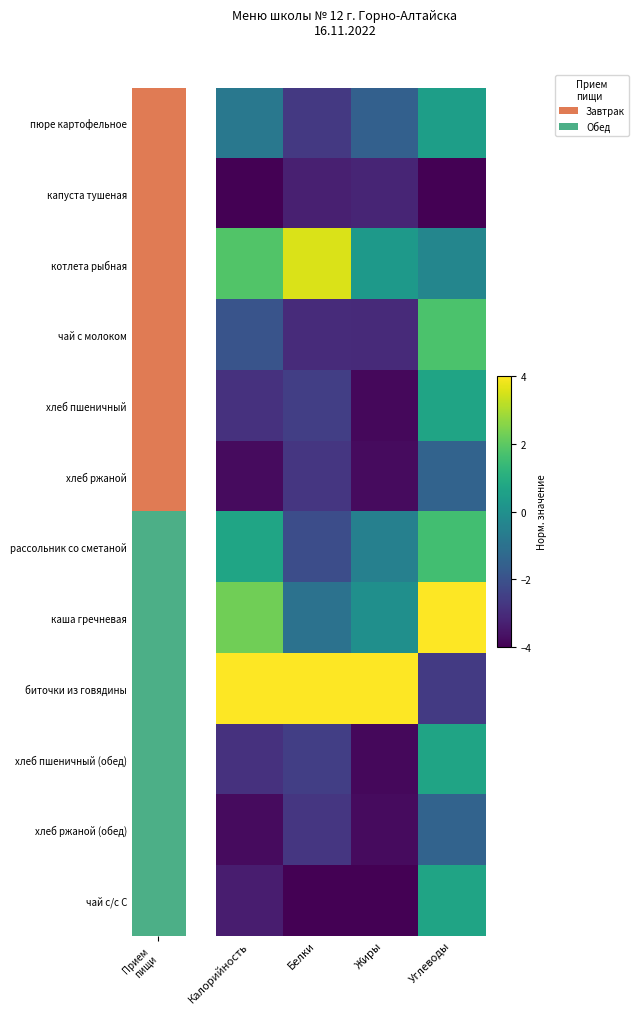

At how many categories does at least one series exceed -3?

4